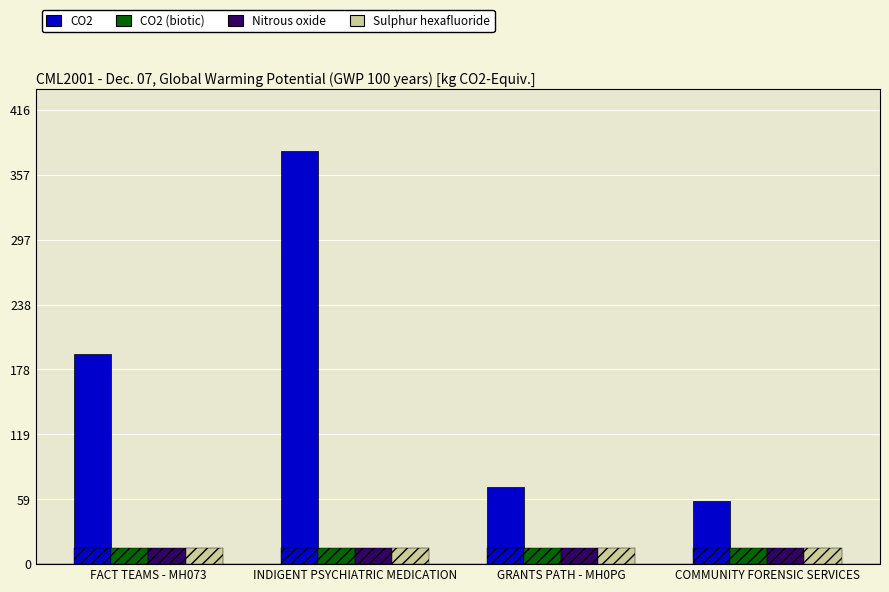

Reading left to right, what are all the values shown in this chart?

CO2: 192.3	378.8	71.1	57.6
CO2 (biotic): 1.0	1.0	1.0	1.0
Nitrous oxide: 0.0	0.0	0.0	0.0
Sulphur hexafluoride: 0.0	0.0	0.0	0.0